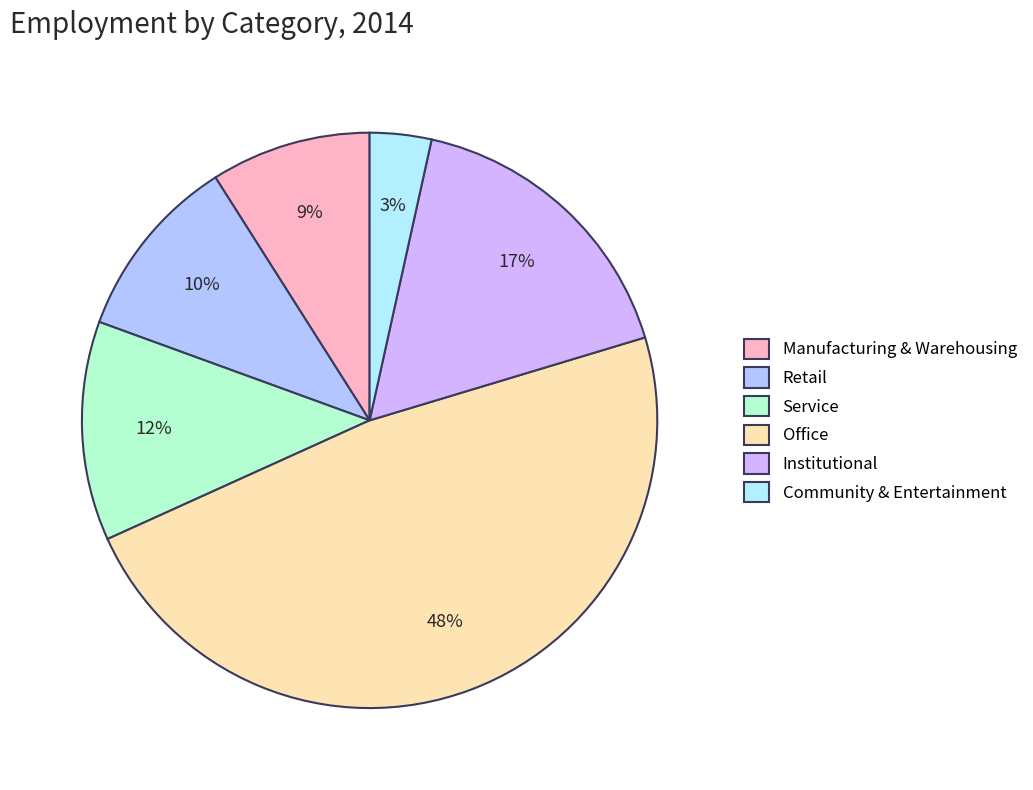

Does any single category account for the majority?

No